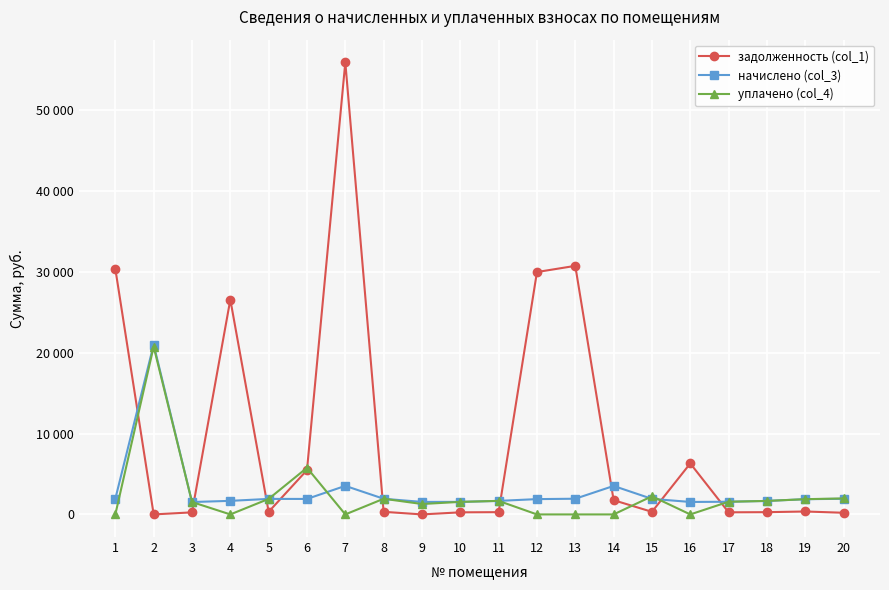

Is it true that задолженность (col_1) equals 2752.5 at 14?

False